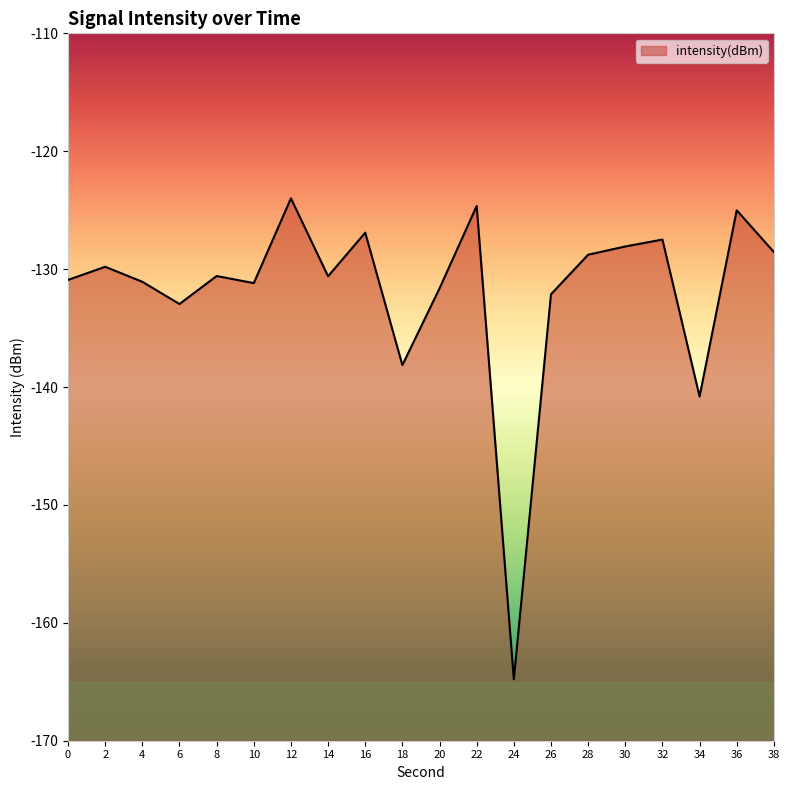

At which category does the chart reach its minimum across all series?

24